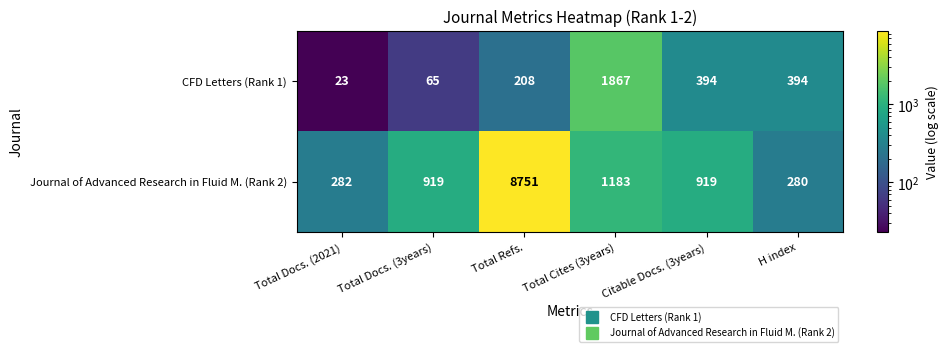

Rank the series by their maximum value, from highest to lowest.

Journal of Advanced Research in Fluid M. (Rank 2), CFD Letters (Rank 1)